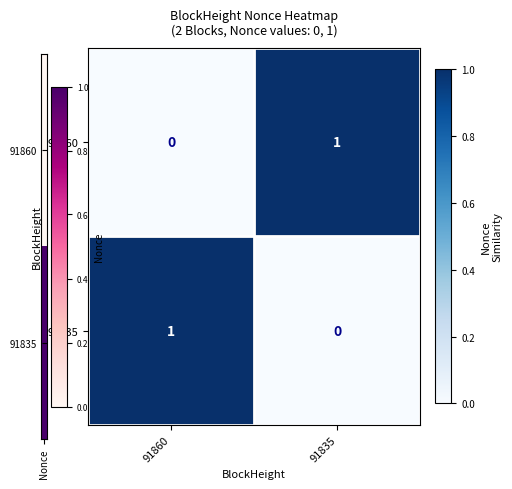

How many distinct data groups are displayed?

2